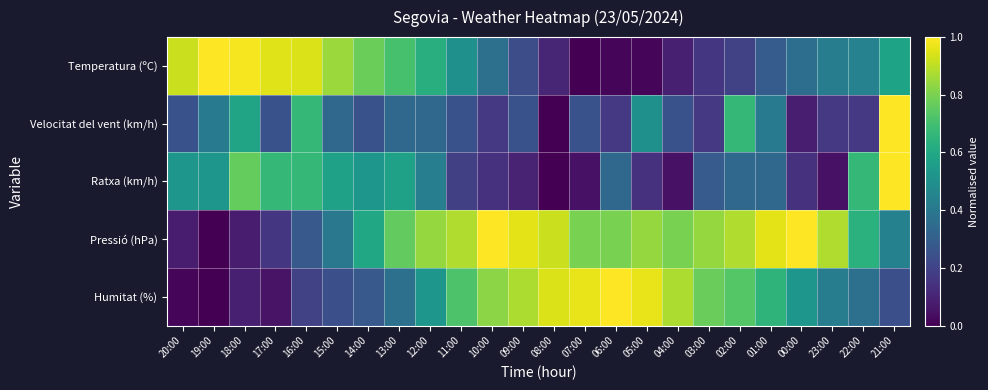

Between 15:00 and 07:00, which series saw the biggest shift?

Temperatura (ºC)